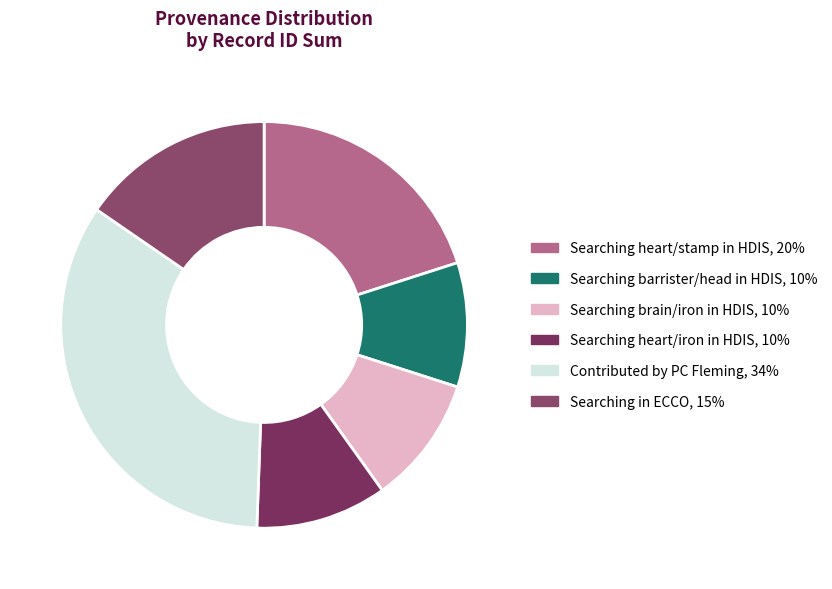

Which slice is the largest?

Contributed by PC Fleming